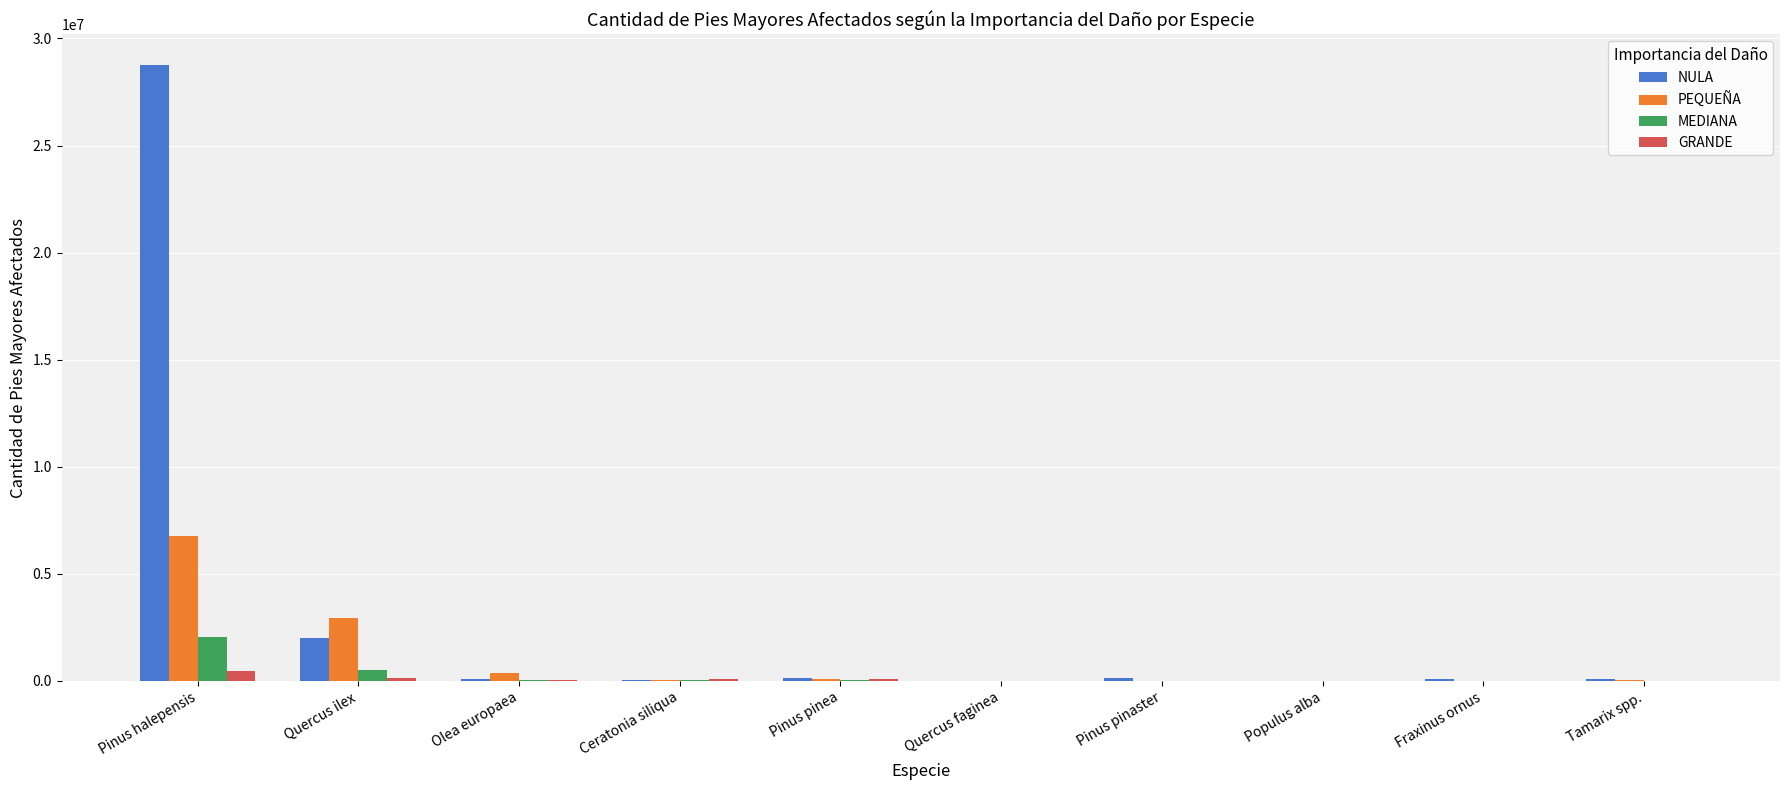

Where is PEQUEÑA nearest to the value 3393296?

Quercus ilex